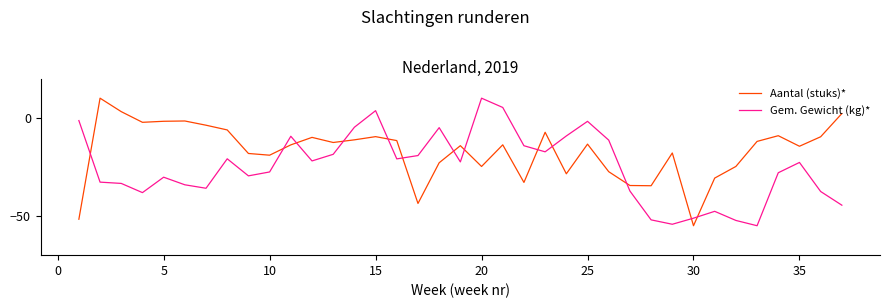

Which series has the largest total across all categories?

Aantal (stuks)*